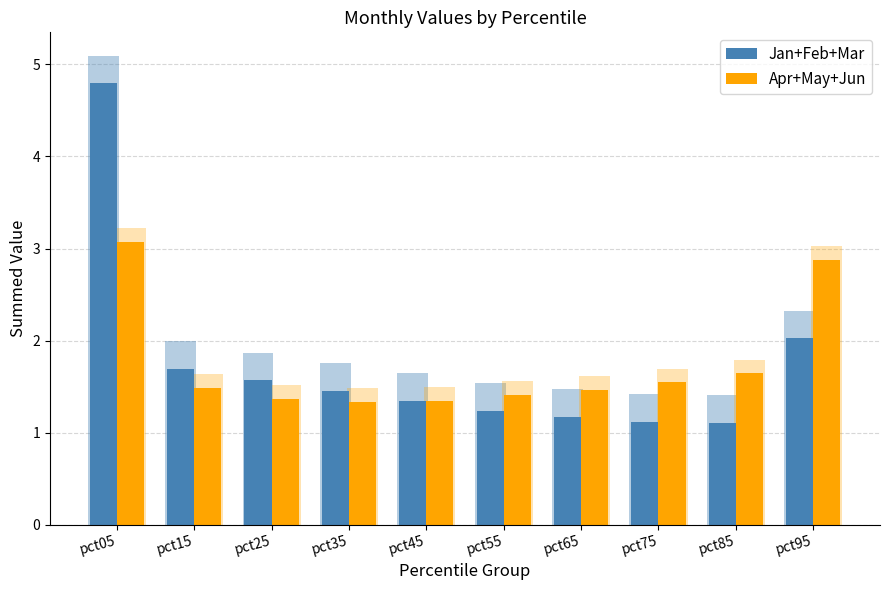

What is the sum of all Jan+Feb+Mar values?

17.5